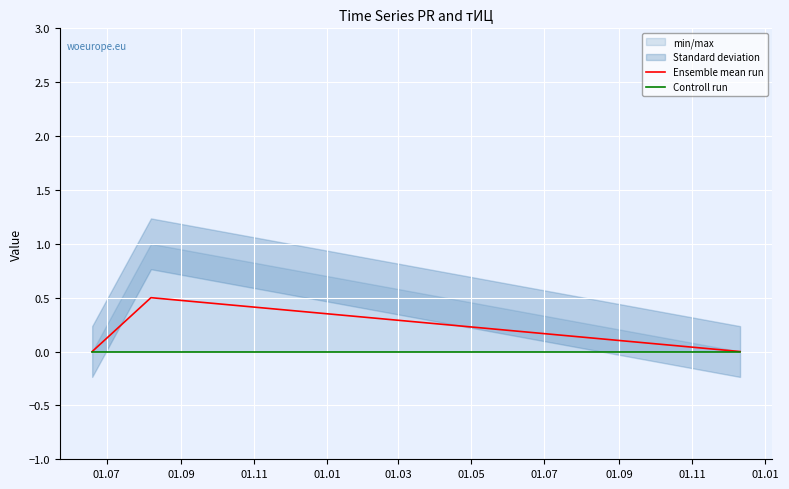

Is the value of Controll run at 01.07 greater than the value of Ensemble mean run at 01.09?

No